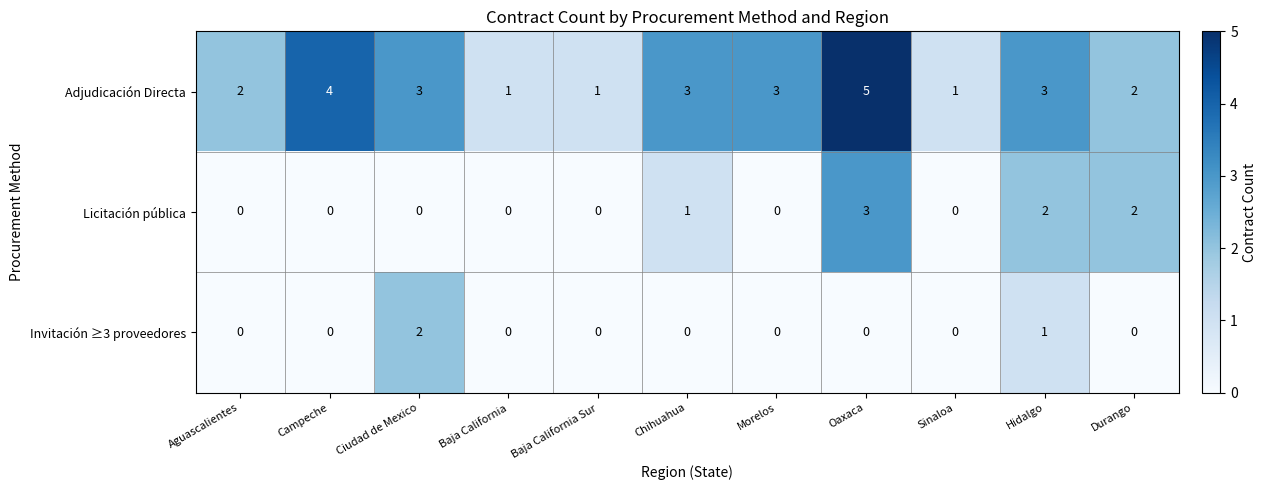

Count the number of data series in this chart.

3